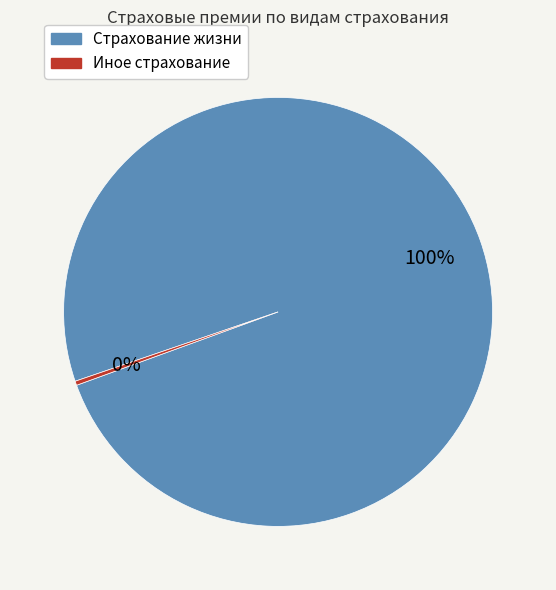

How many segments does this pie chart have?

2